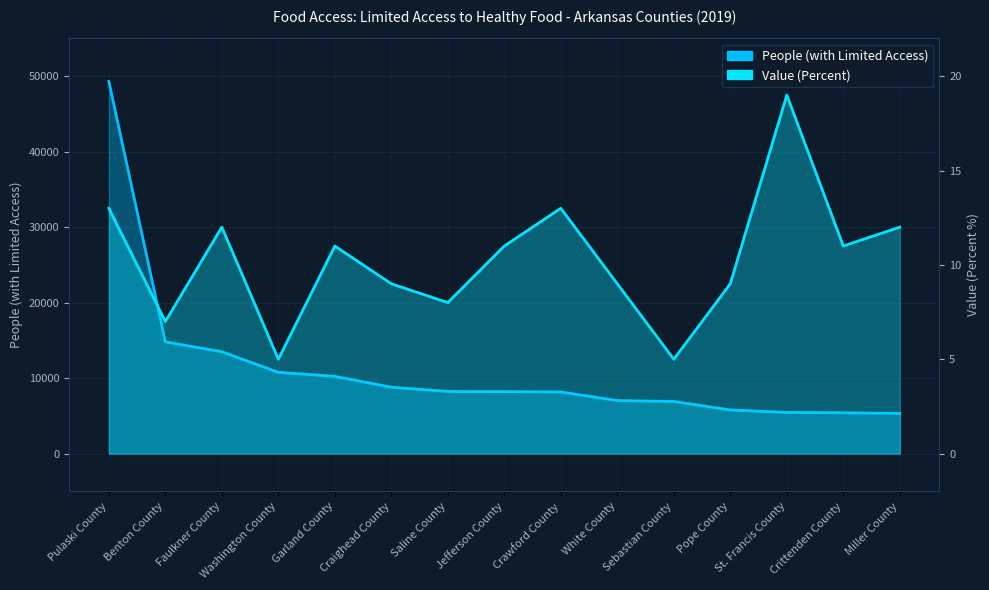

Which series has the widest spread of values?

People (with Limited Access)